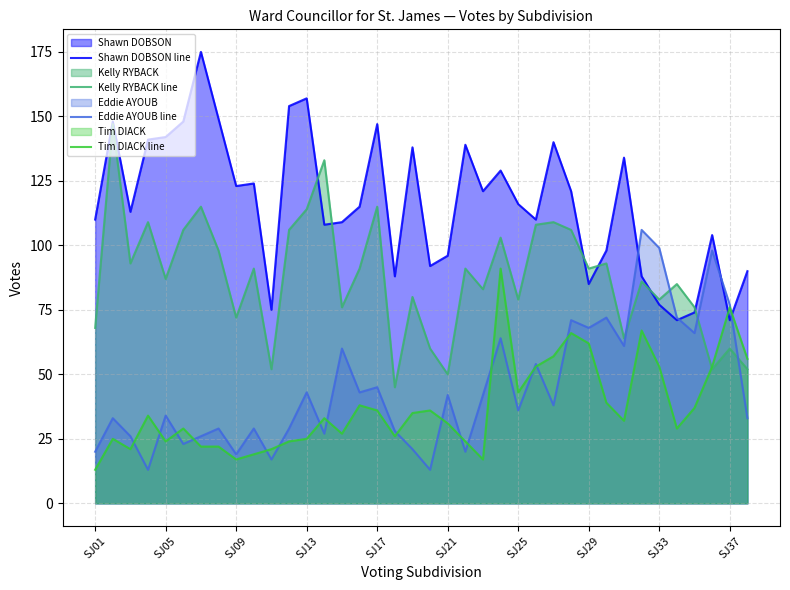

How many times do Shawn DOBSON line and Kelly RYBACK line cross each other?

6